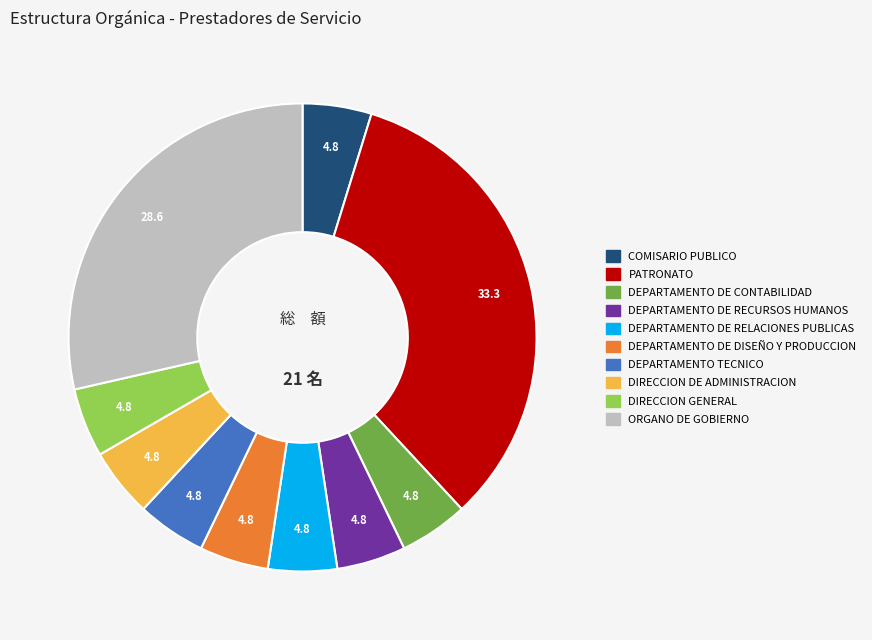

What is the largest slice in the pie chart?

PATRONATO